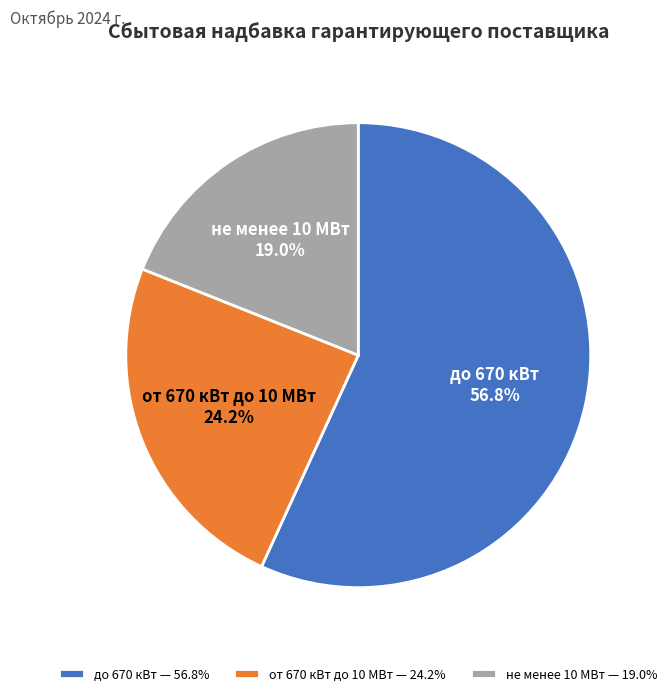

How many slices are in this pie chart?

3